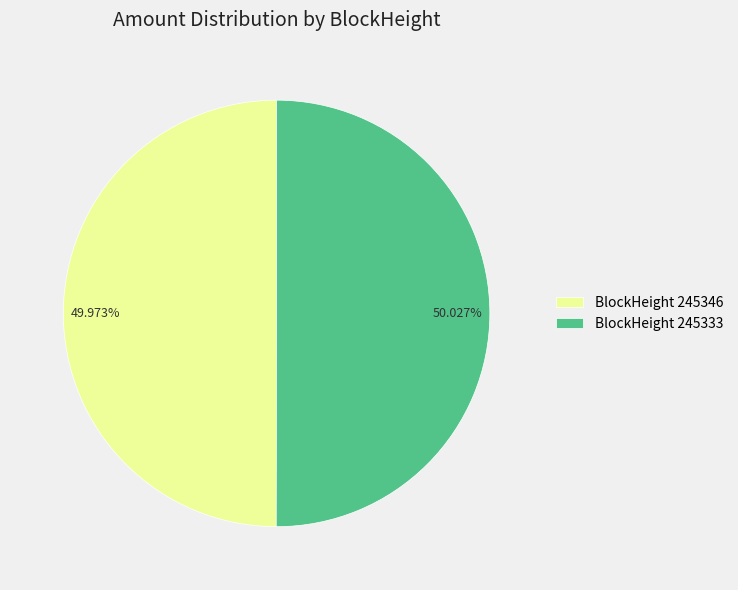

Does any single category account for the majority?

Yes